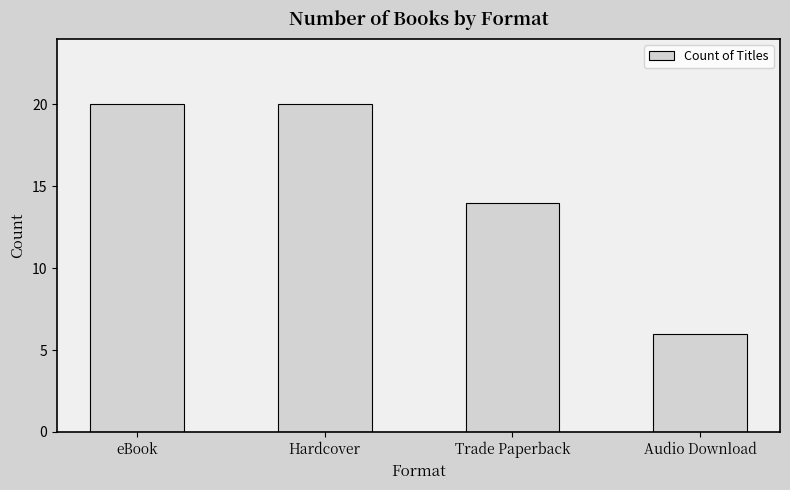

Which label corresponds to the smallest value in the chart?

Audio Download